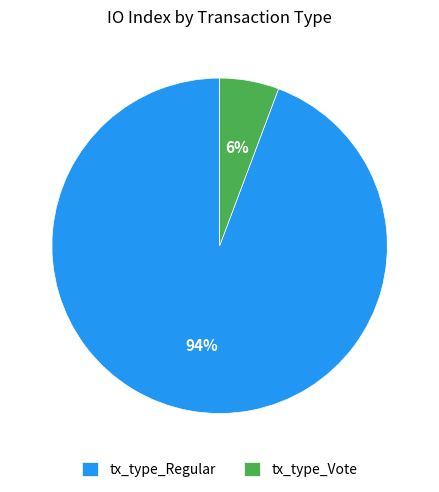

To the nearest percent, what percentage of the pie is tx_type_Vote?

6%